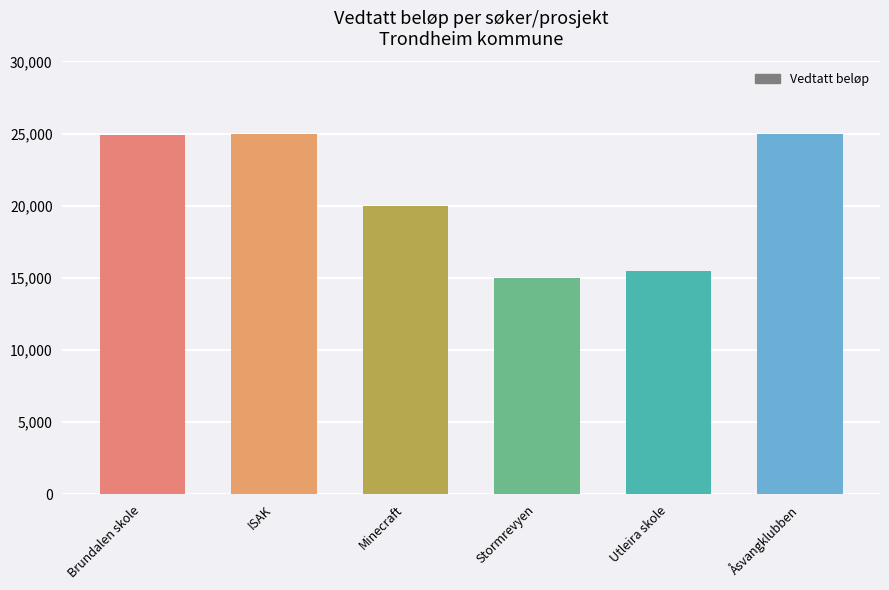

What is the smallest value displayed?

15000